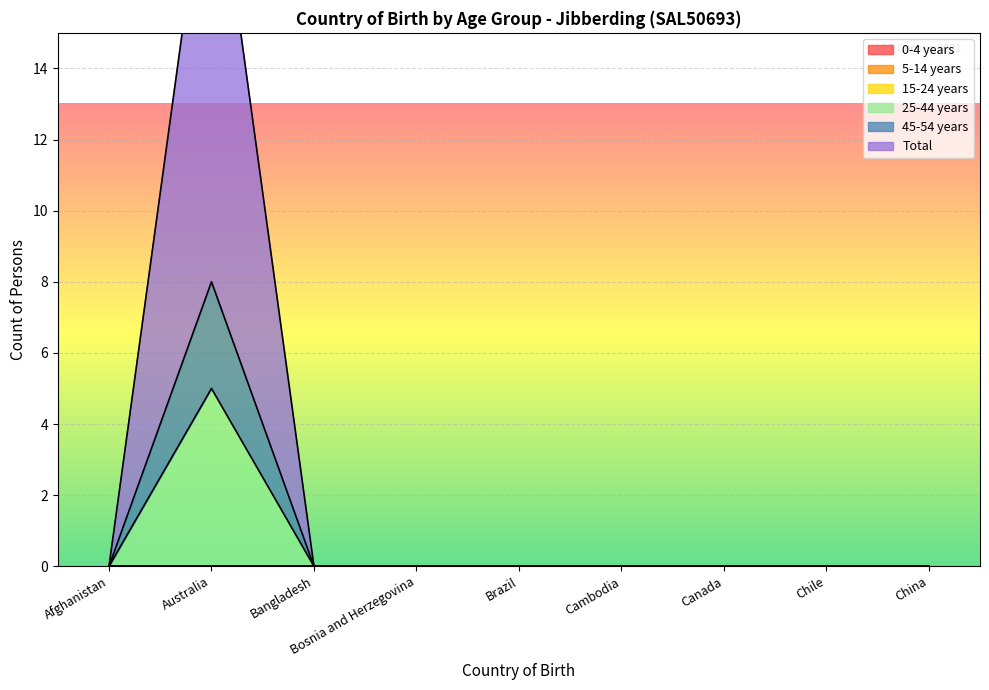

Reading left to right, transcribe all the data shown in this chart.

25-44 years: 0	5	0	0	0	0	0	0	0
45-54 years: 0	8	0	0	0	0	0	0	0
Total: 0	21	0	0	0	0	0	0	0